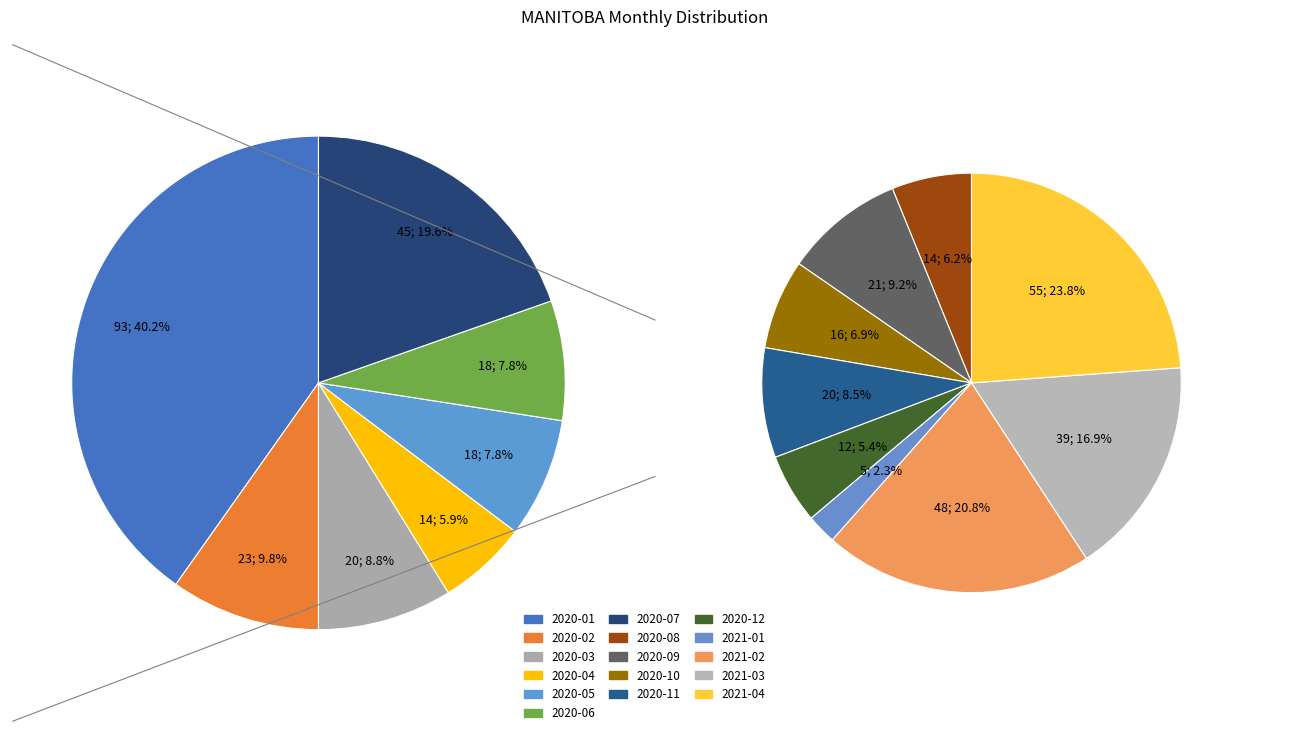

Is 2020-01 the majority of the pie?

No